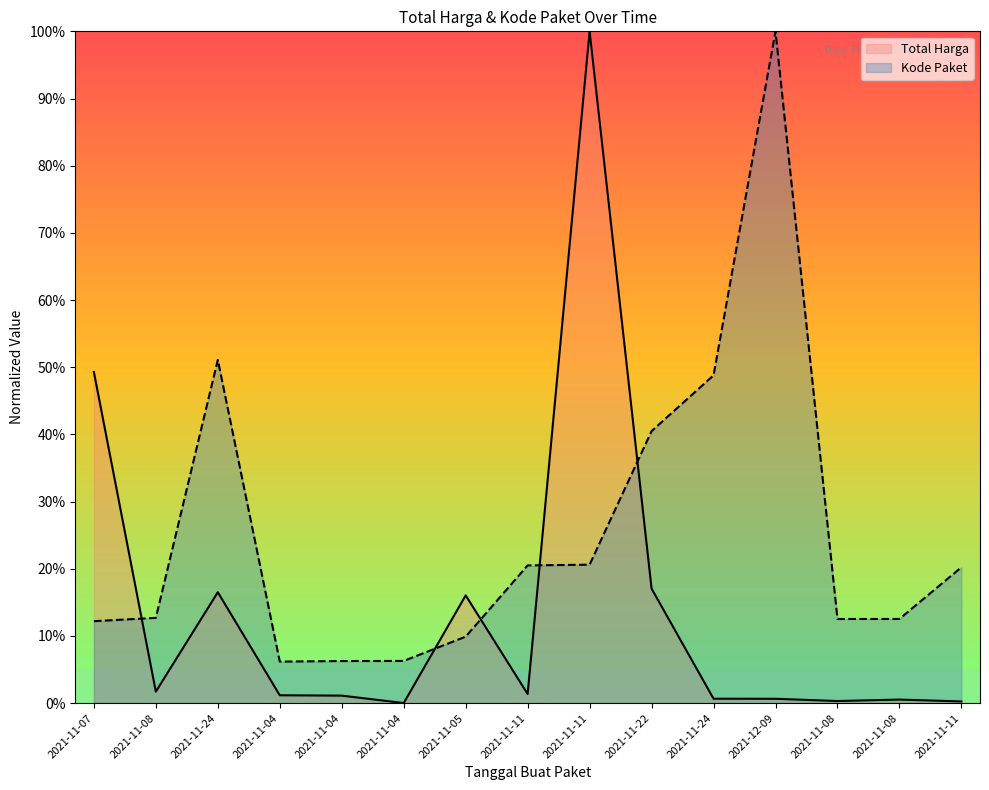

What is the label of the 6th point from the left?

2021-11-04